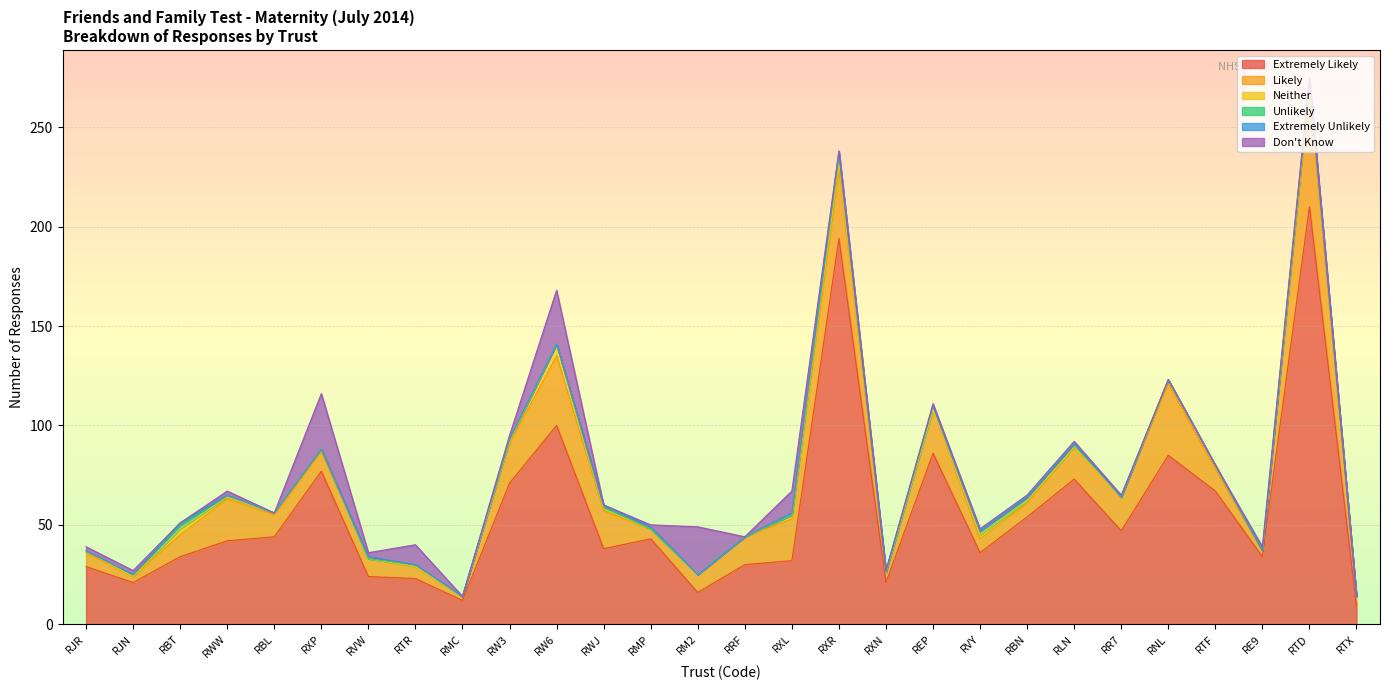

List the labels in order of Extremely Unlikely value, smallest first.

RJR, RJN, RWW, RBL, RXP, RTR, RMC, RW3, RW6, RM2, RRF, REP, RVY, RBN, RLN, RR7, RNL, RTF, RE9, RTX, RBT, RVW, RWJ, RMP, RXL, RXN, RTD, RXR